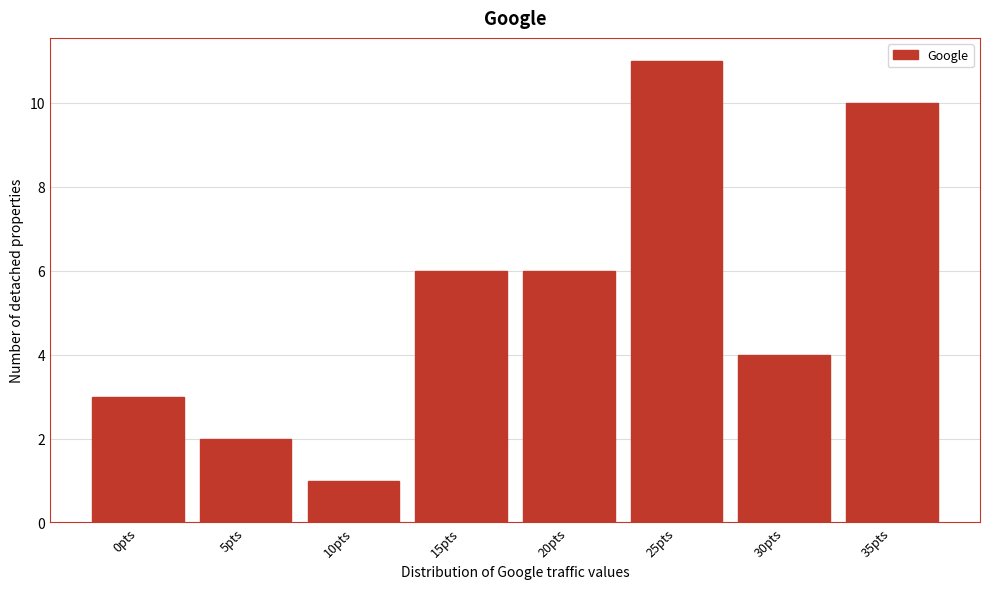

Reading left to right, transcribe all the data shown in this chart.

3	2	1	6	6	11	4	10